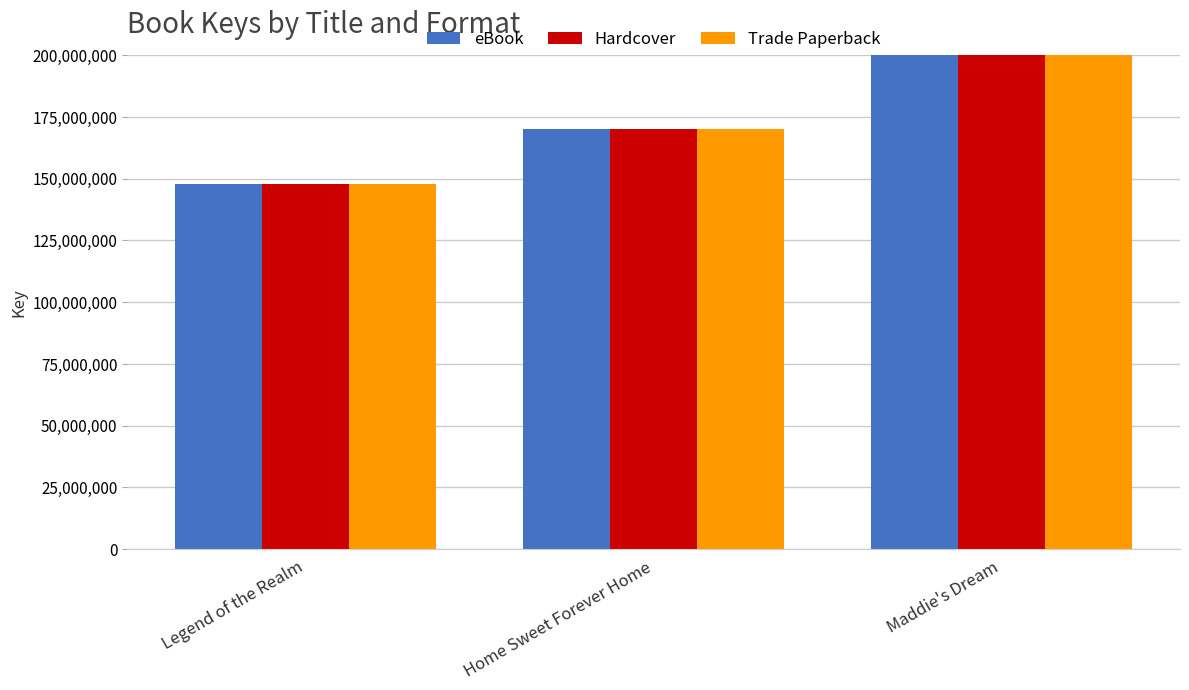

Reading left to right, transcribe all the data shown in this chart.

eBook: Legend of the Realm=147834133	Home Sweet Forever Home=170028085	Maddie's Dream=425669544
Hardcover: Legend of the Realm=147834133	Home Sweet Forever Home=170028085	Maddie's Dream=425669544
Trade Paperback: Legend of the Realm=147834133	Home Sweet Forever Home=170028085	Maddie's Dream=425669544